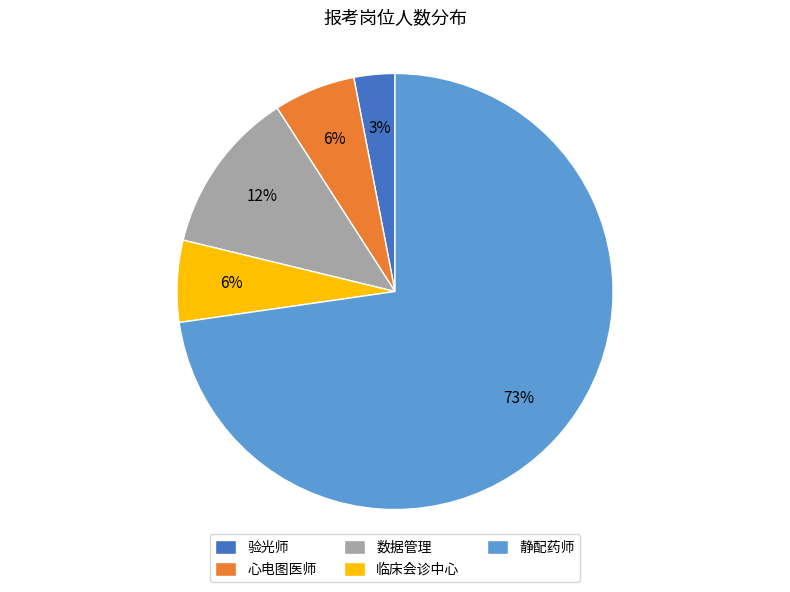

What is the majority slice?

静配药师